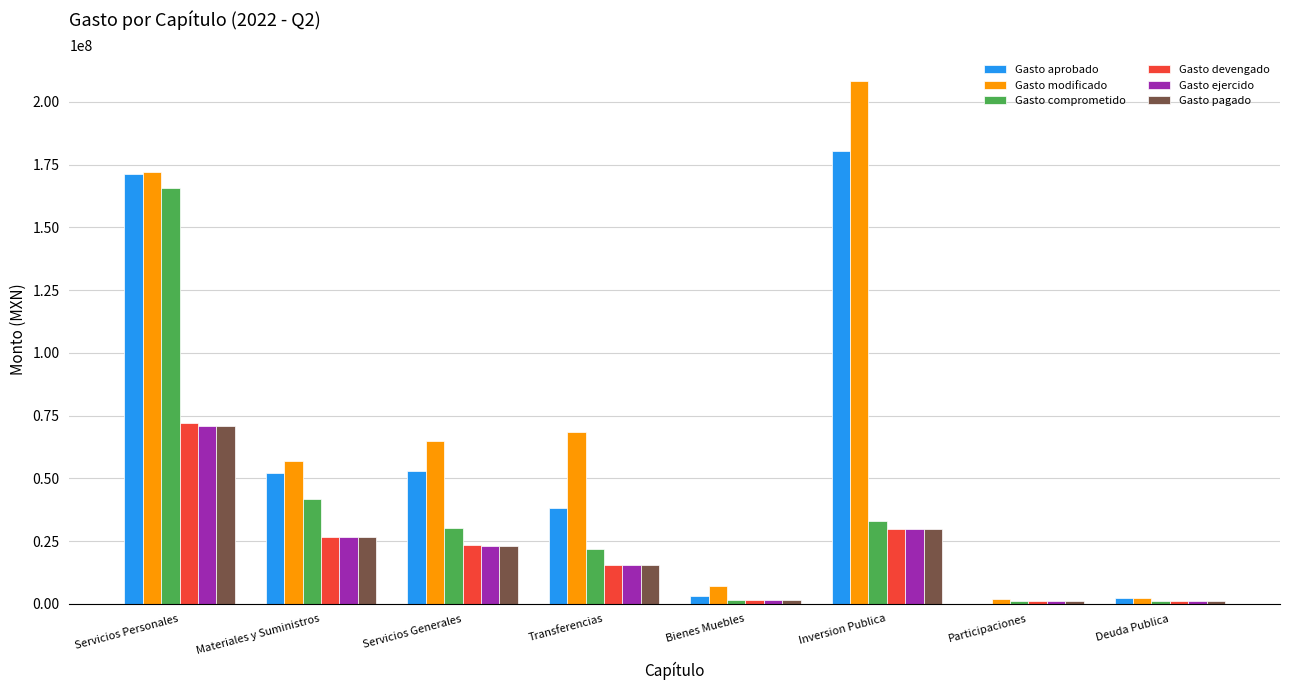

What are all the series names shown in the legend?

Gasto aprobado, Gasto modificado, Gasto comprometido, Gasto devengado, Gasto ejercido, Gasto pagado